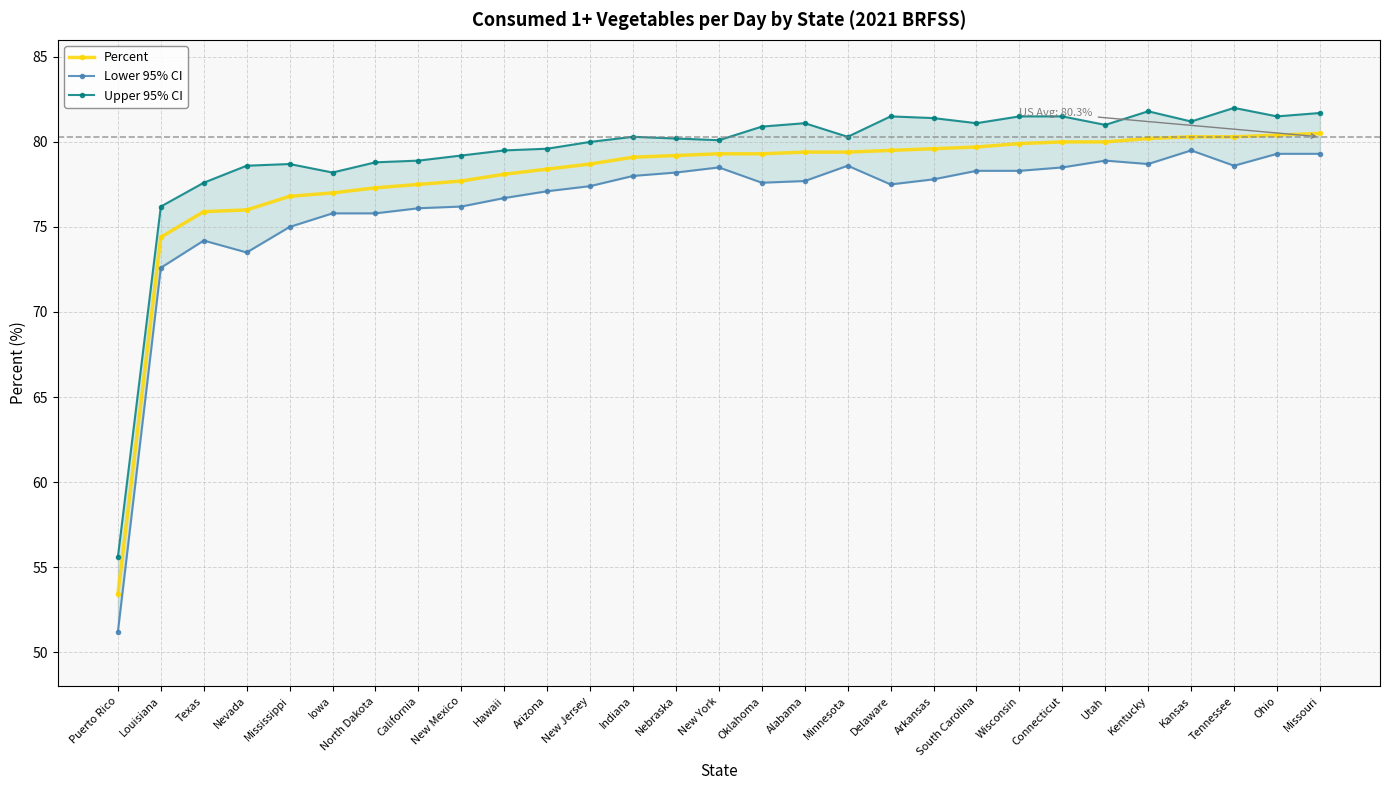

Between Puerto Rico and New Mexico, which is larger?

New Mexico